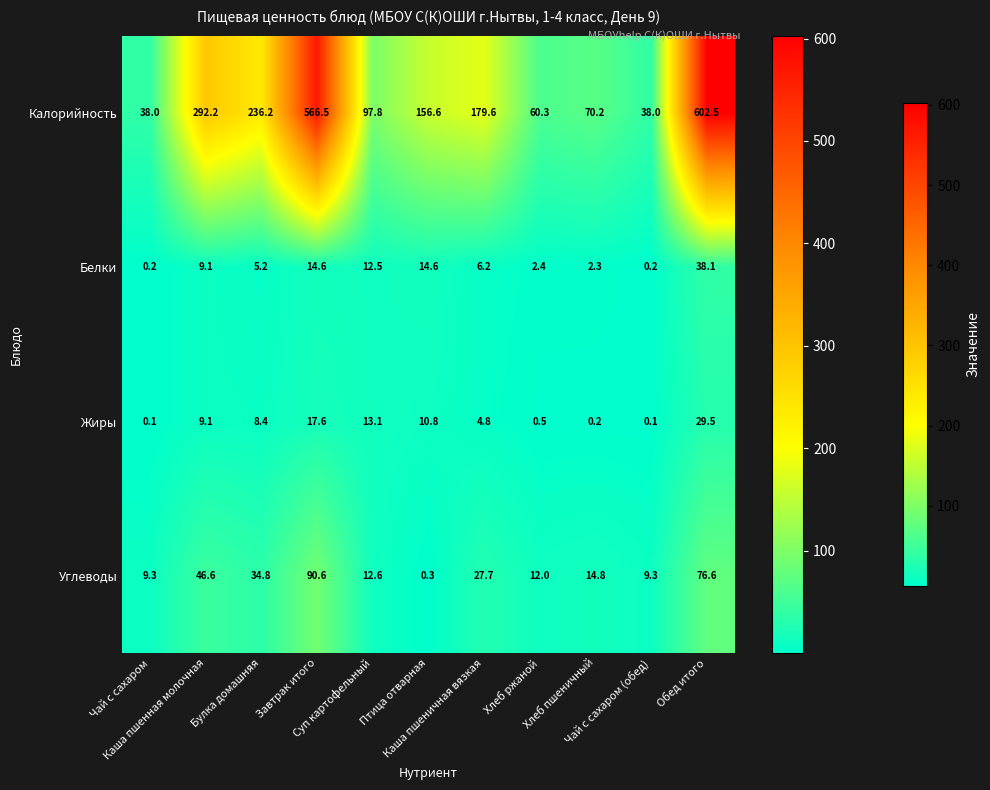

Which series has the largest range (max minus min)?

Калорийность